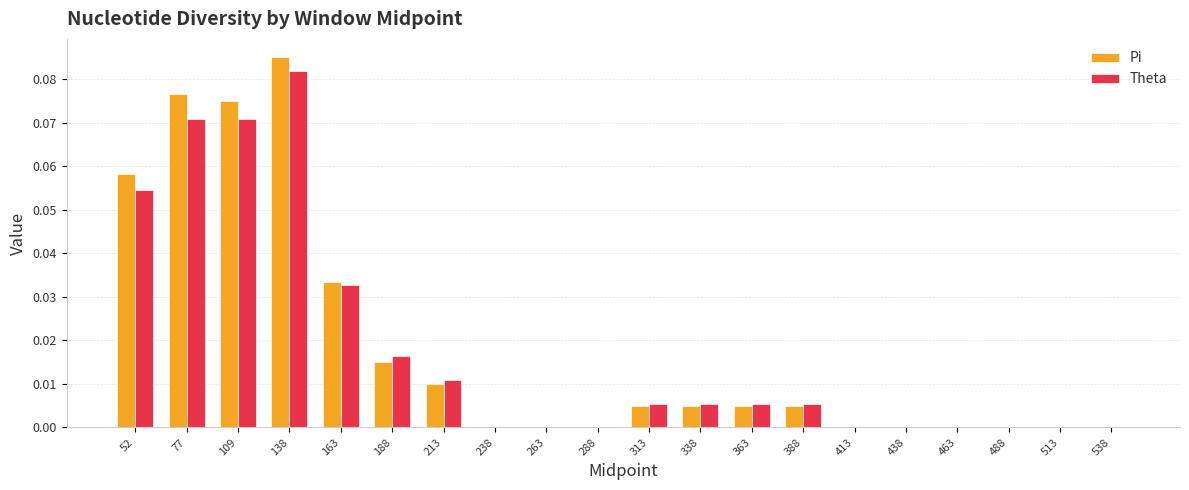

Is the value of Pi at 438 greater than the value of Theta at 388?

No